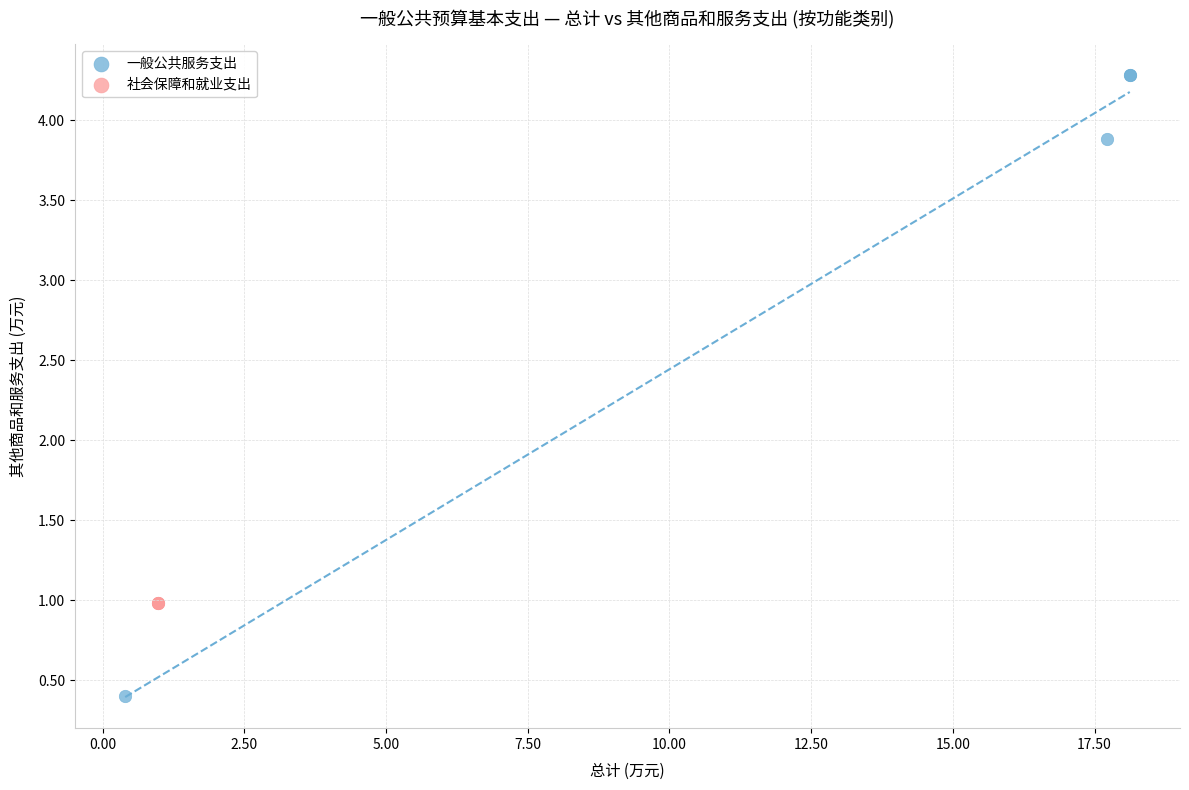

Which series reaches the minimum Y coordinate?

一般公共服务支出